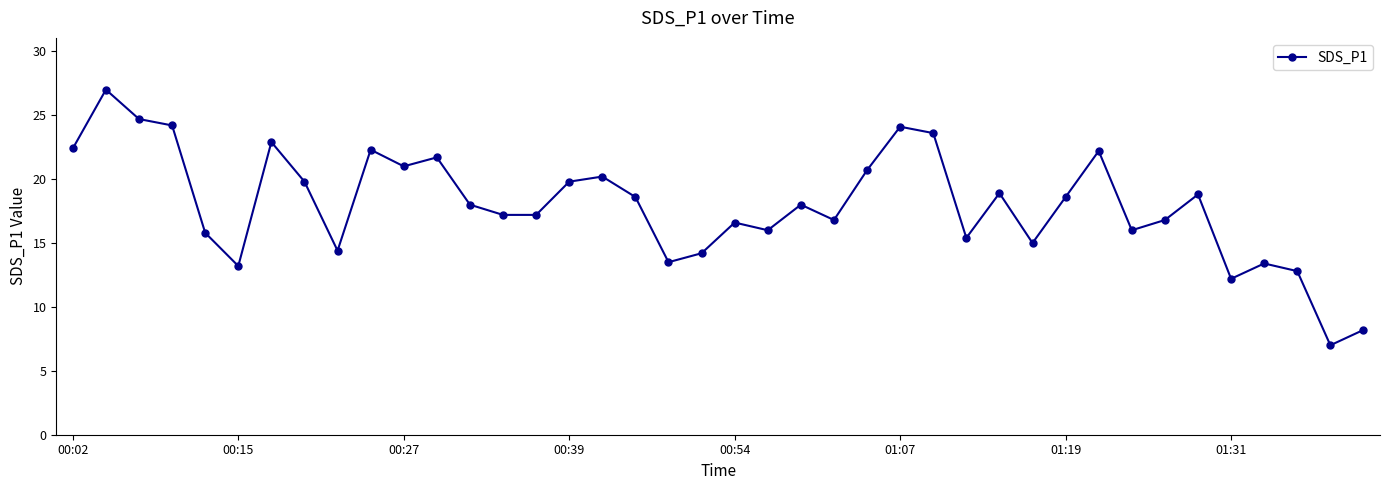

What is the sum of all values?

719.2